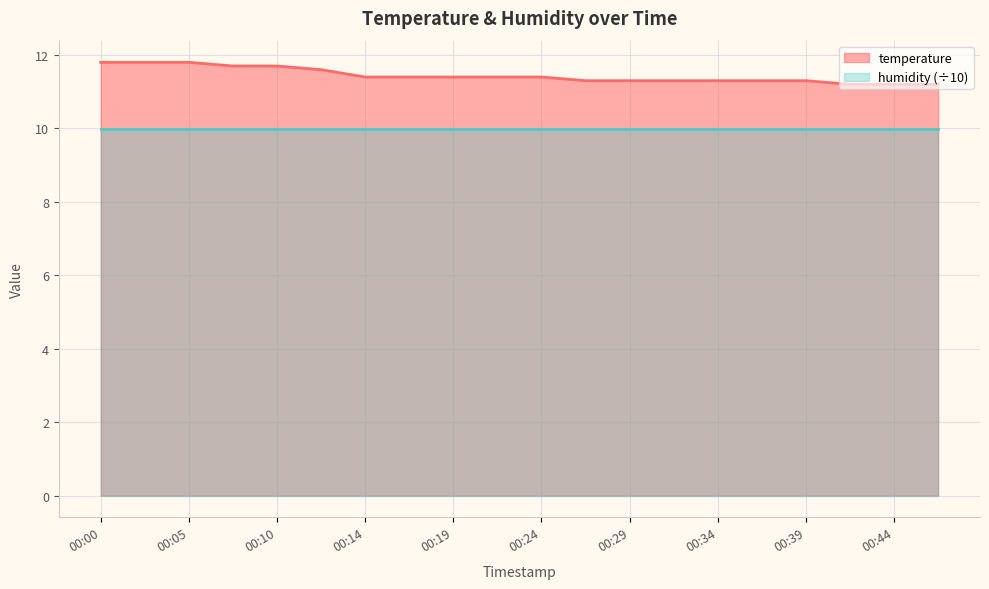

Rank the categories by value from highest to lowest.

00:00, 00:02, 00:05, 00:07, 00:10, 00:12, 00:14, 00:17, 00:19, 00:22, 00:24, 00:27, 00:29, 00:31, 00:34, 00:36, 00:39, 00:41, 00:44, 00:46